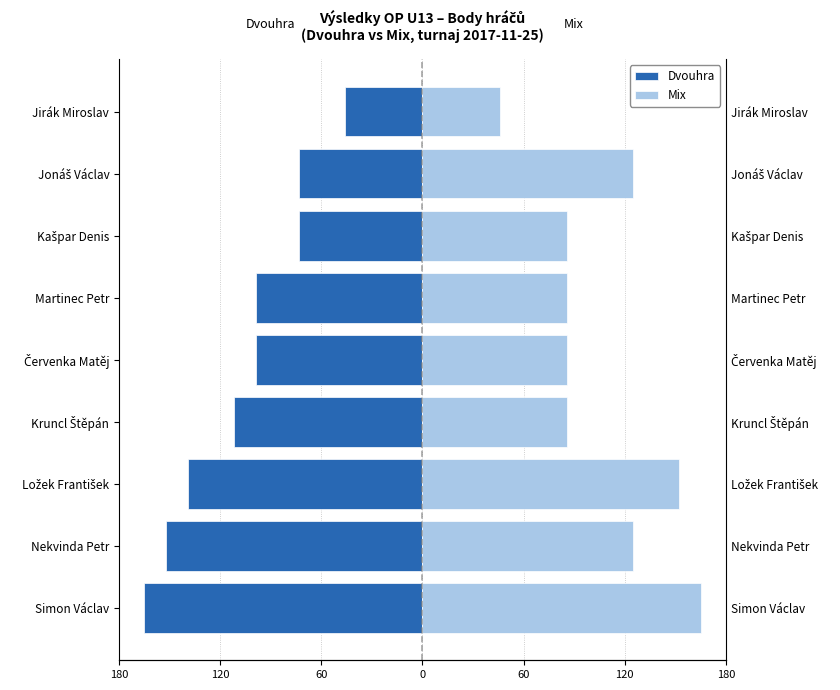

What is the sum of all Mix values?

957